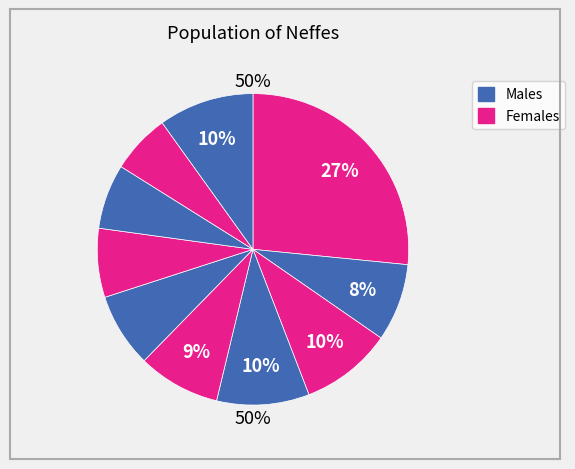

Is there a majority slice in this chart?

No